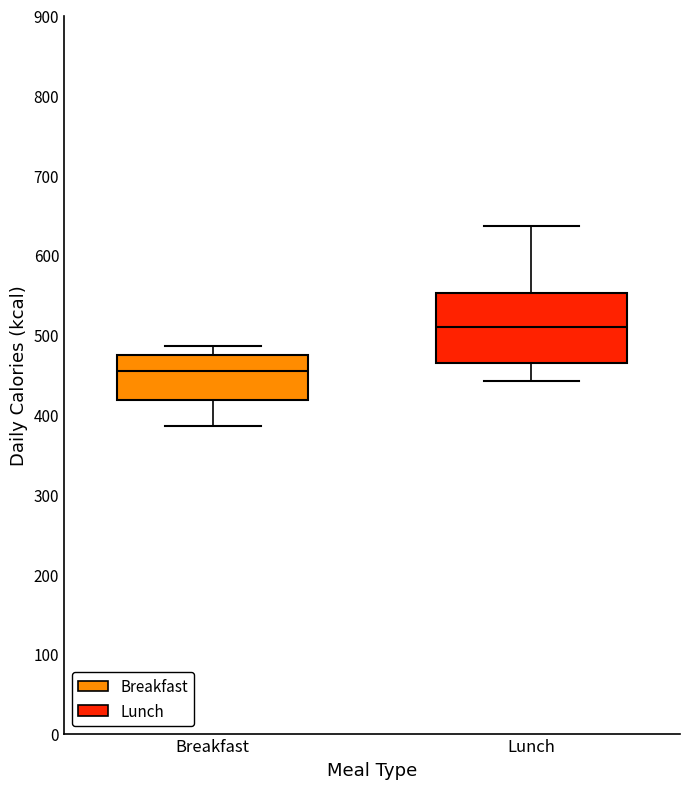

Which box is the tallest, from its lower edge to its upper edge?

Lunch